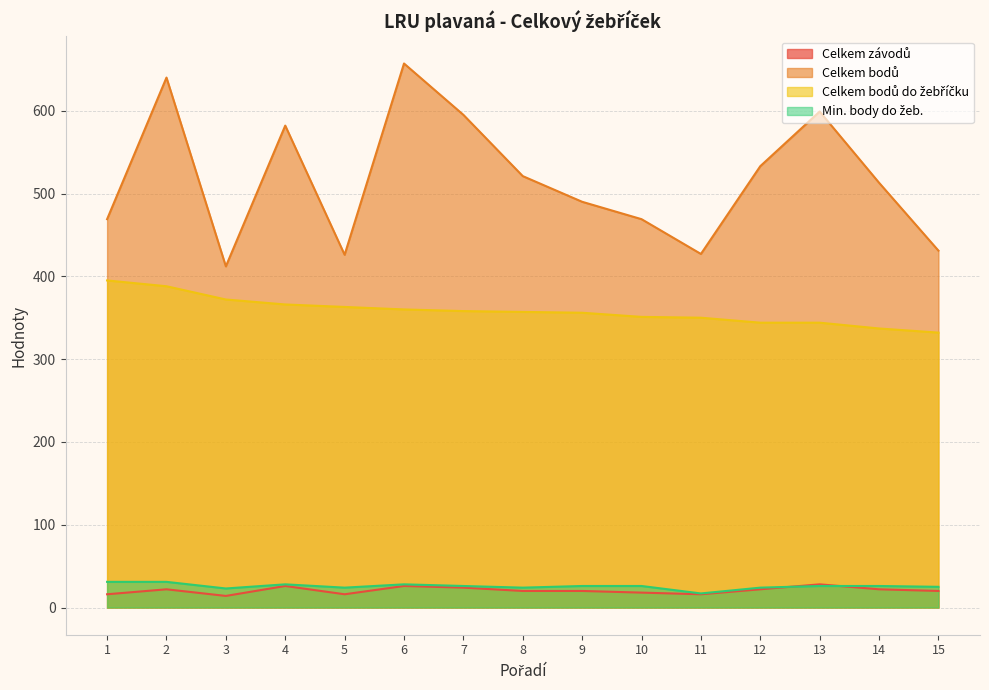

How many lines are shown in the chart?

4